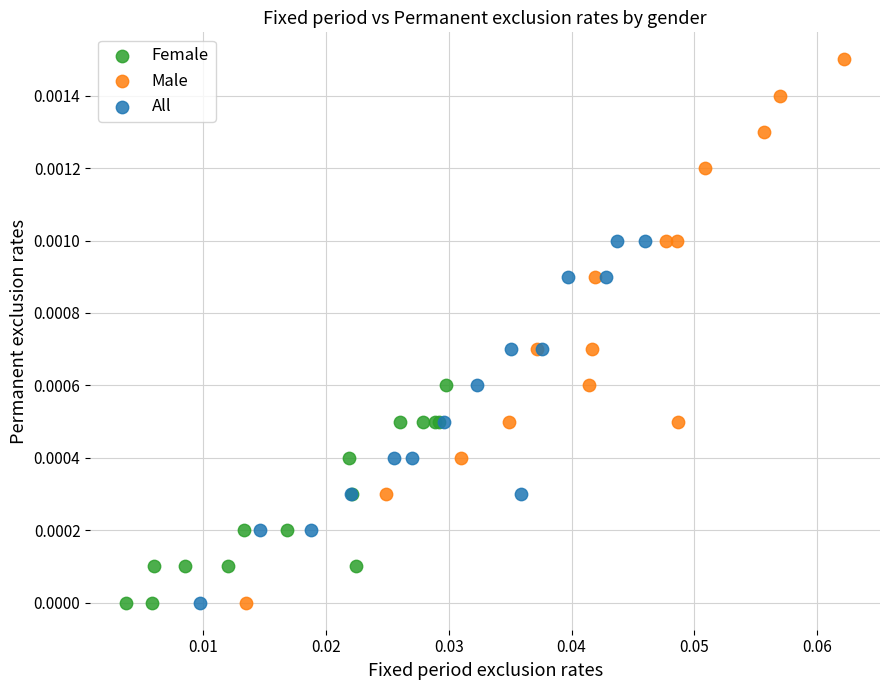

Which series reaches the maximum Y coordinate?

Male